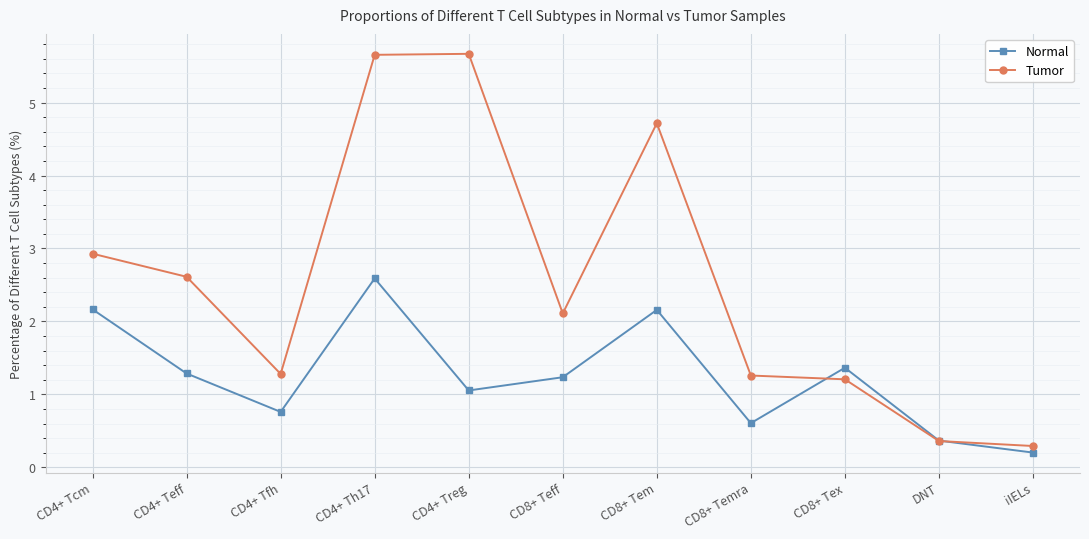

Is it true that Normal equals 0.7 at CD4+ Tcm?

False